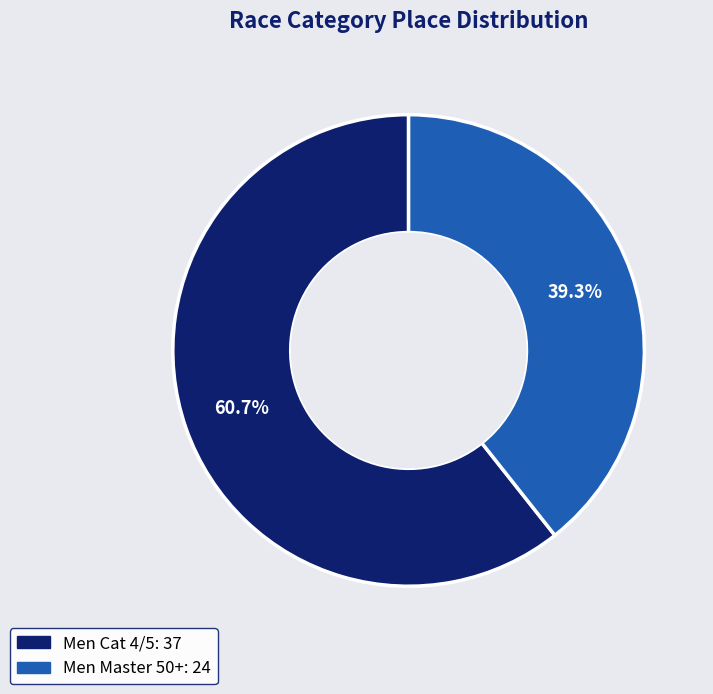

True or false: Men Master 50+ accounts for 28% of the total.

False